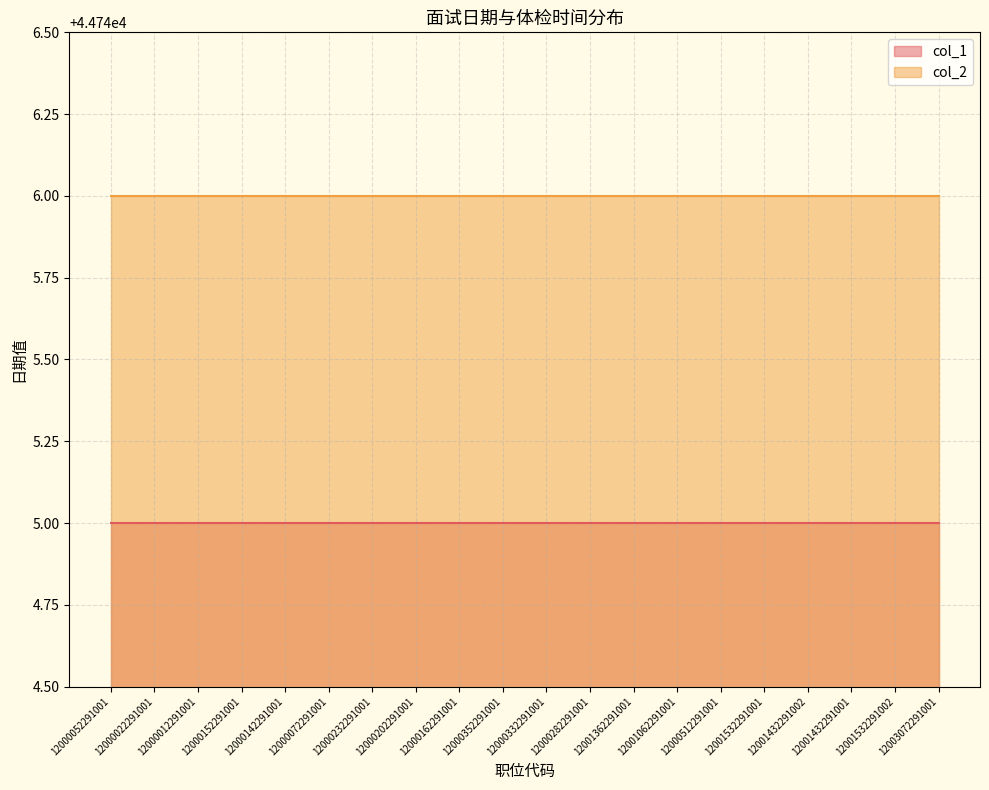

What is the maximum value shown in the chart?

44746